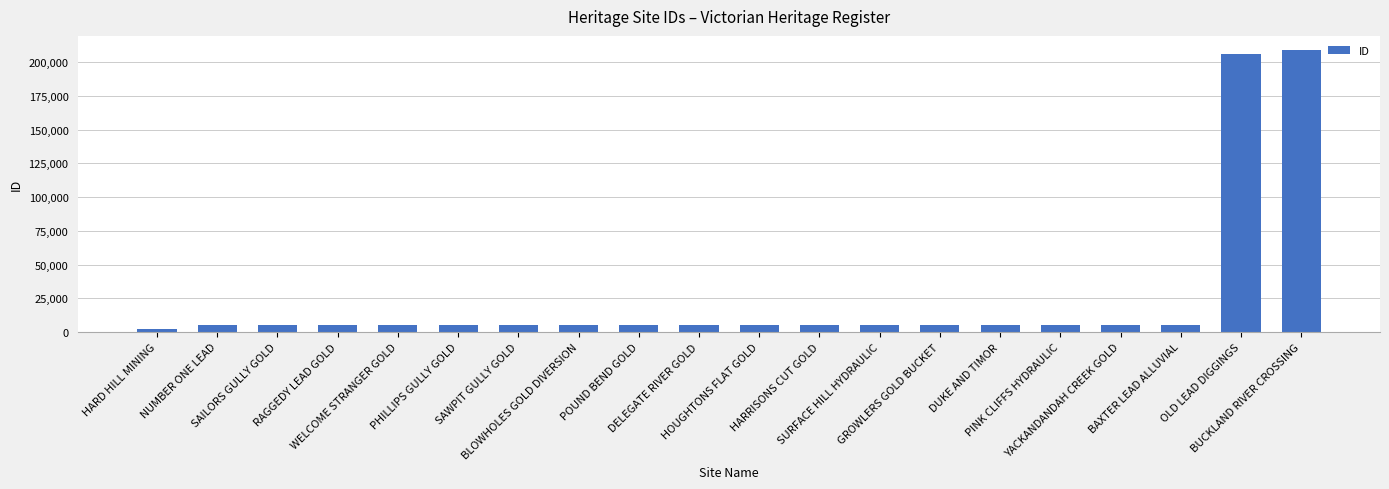

How many data points does each series have?

20